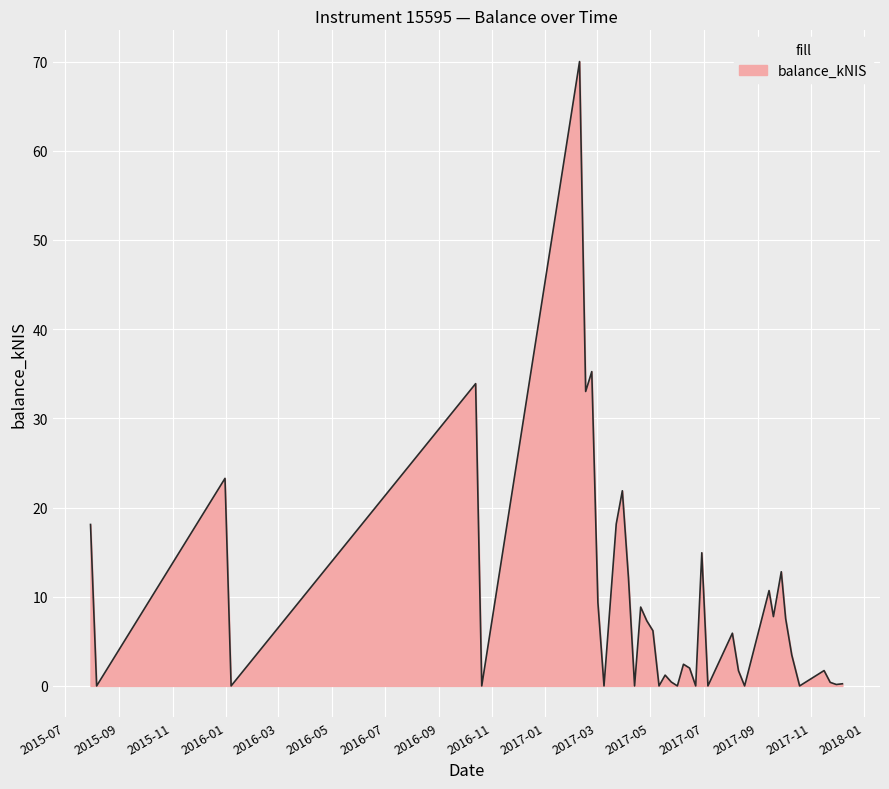

What is the maximum value shown in the chart?

70.0